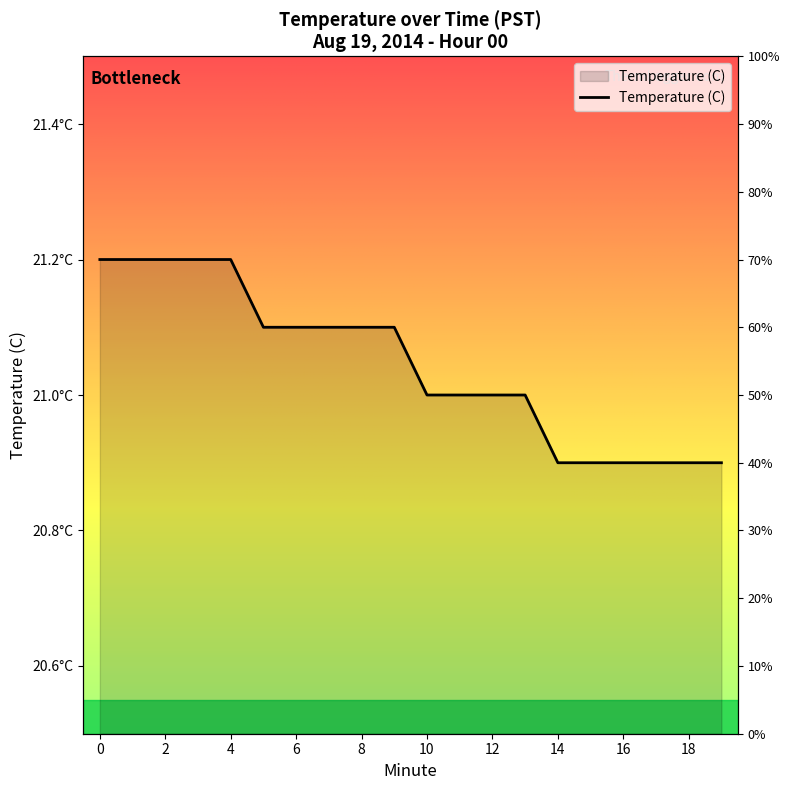

What is the value of the 8th point from the left?

21.1